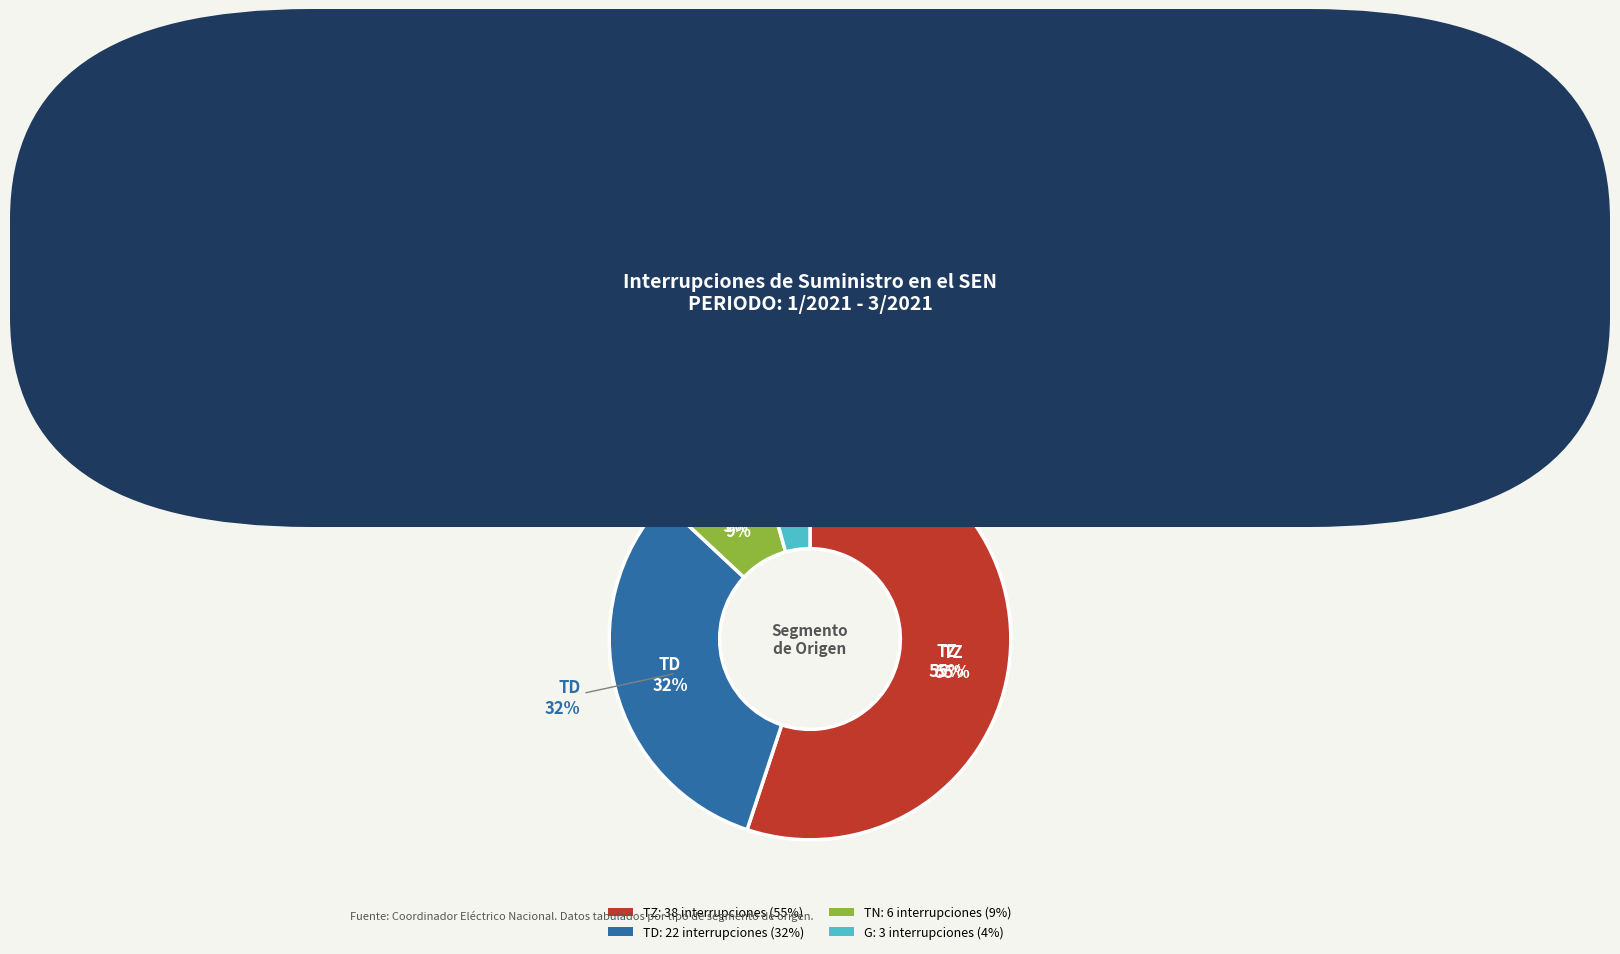

How much of the chart is everything except TD?

68.1%